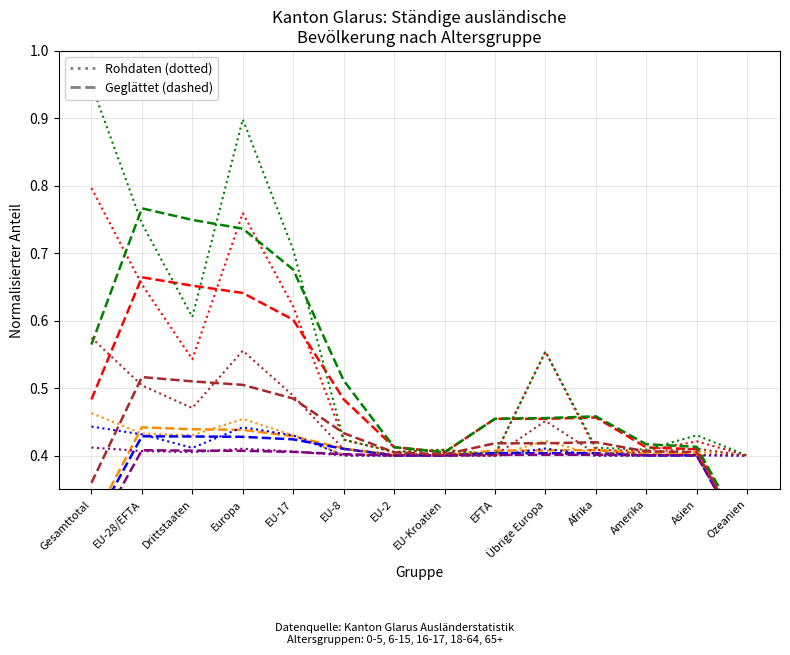

Is the value of 16-17 Total at EU-Kroatien greater than the value of Gesamt-total at EFTA?

No